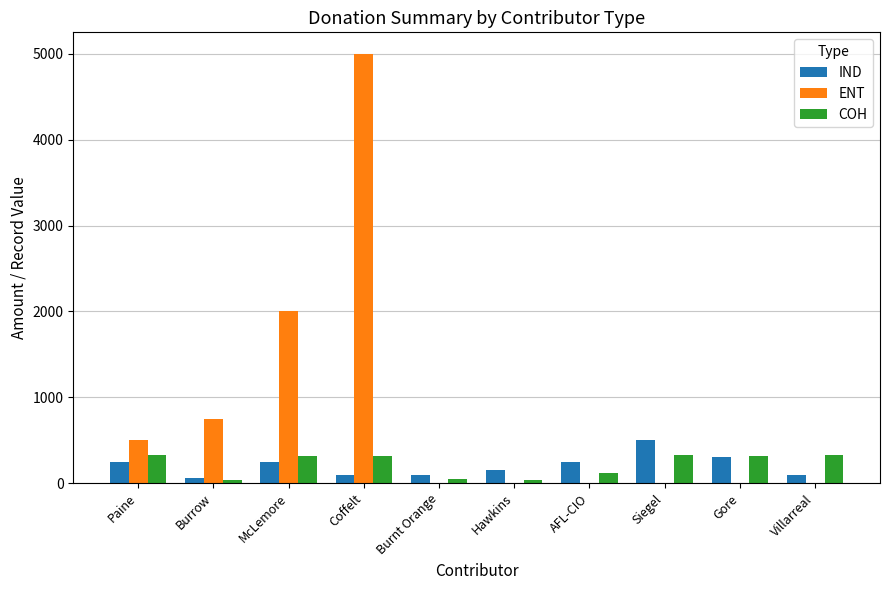

Is it true that COH equals 113 at AFL-CIO?

True